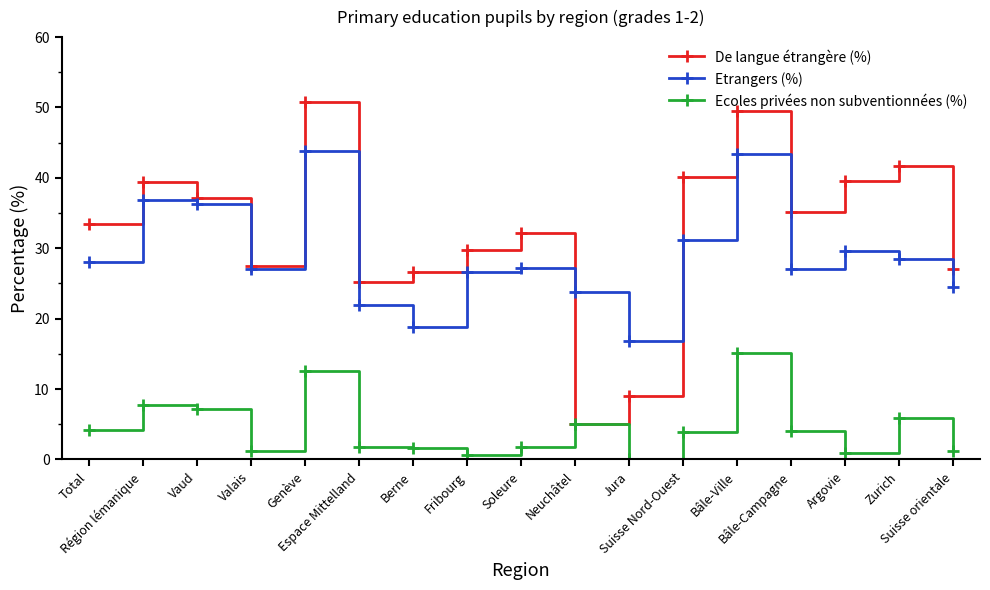

True or false: Etrangers (%) and De langue étrangère (%) cross at least once.

True